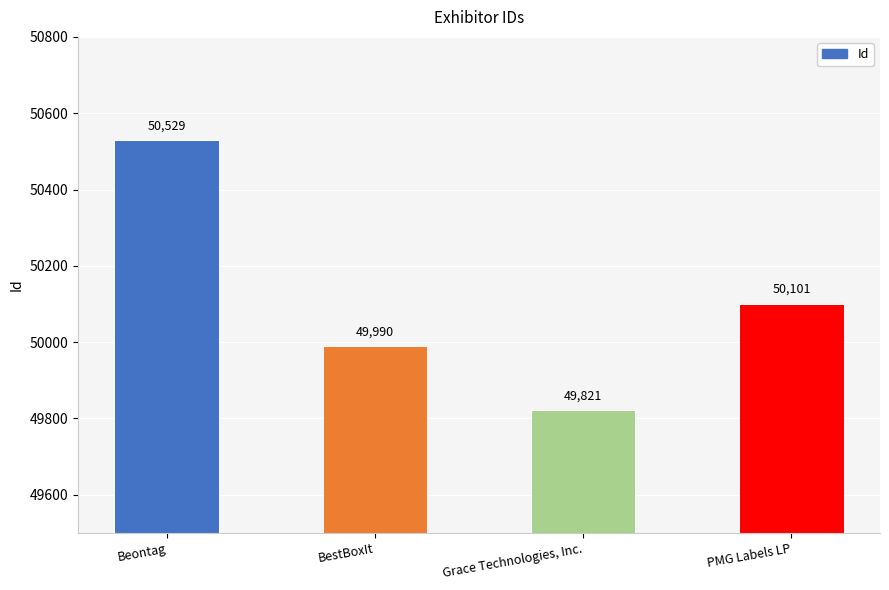

Which label corresponds to the smallest value in the chart?

Grace Technologies, Inc.